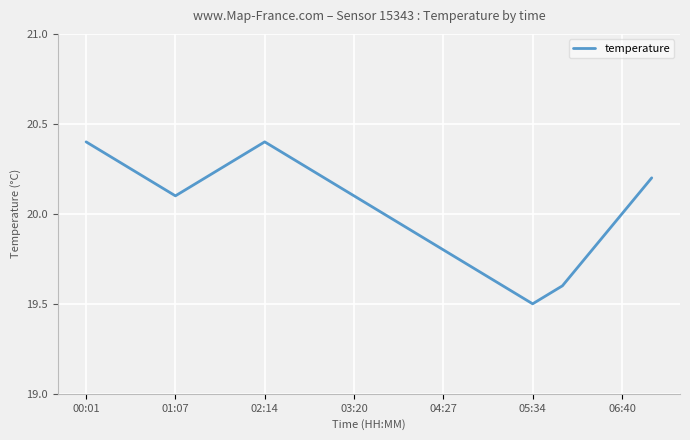

What is the minimum value shown in the chart?

19.5